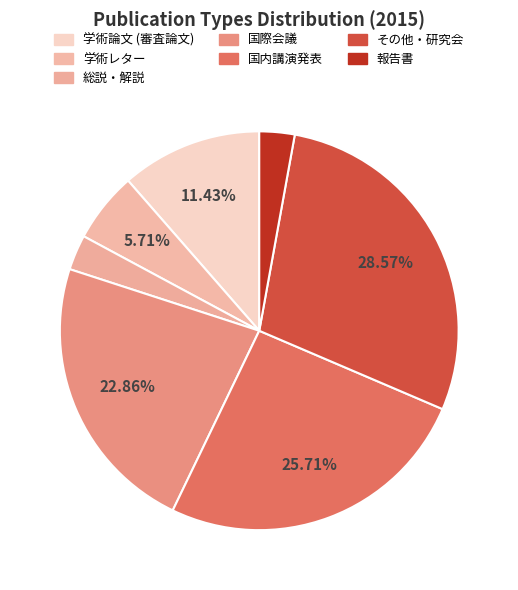

Does 国際会議 account for over 50% of the chart?

No